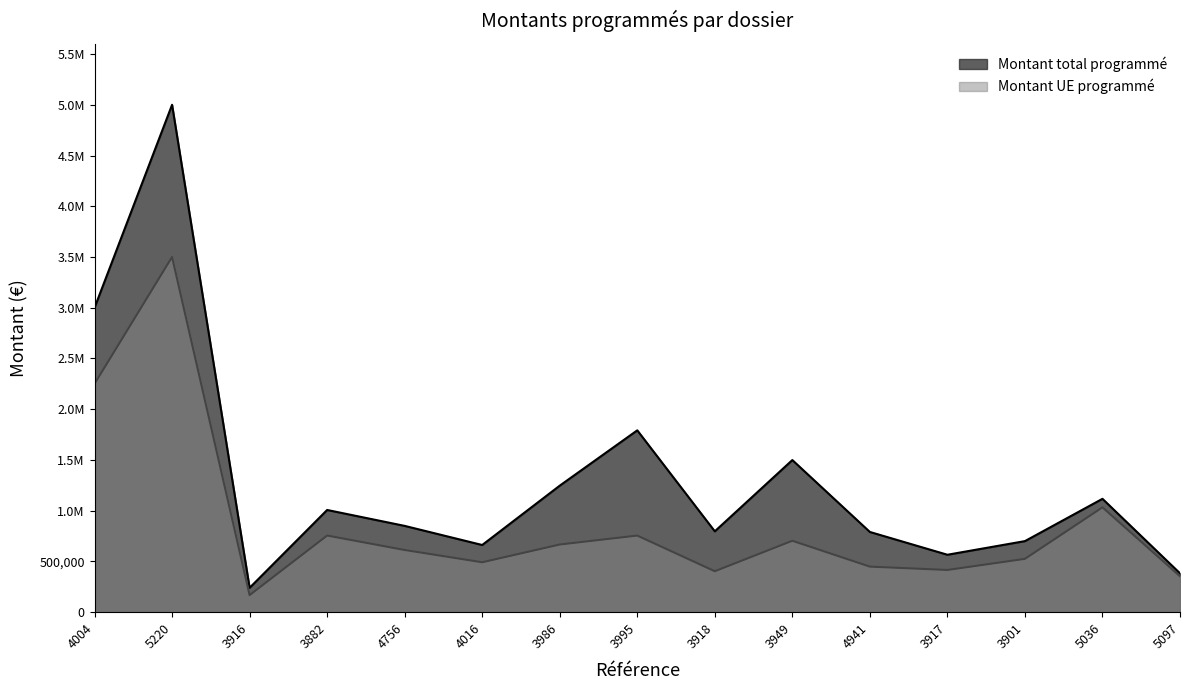

Which series has the largest total across all categories?

Montant total programmé